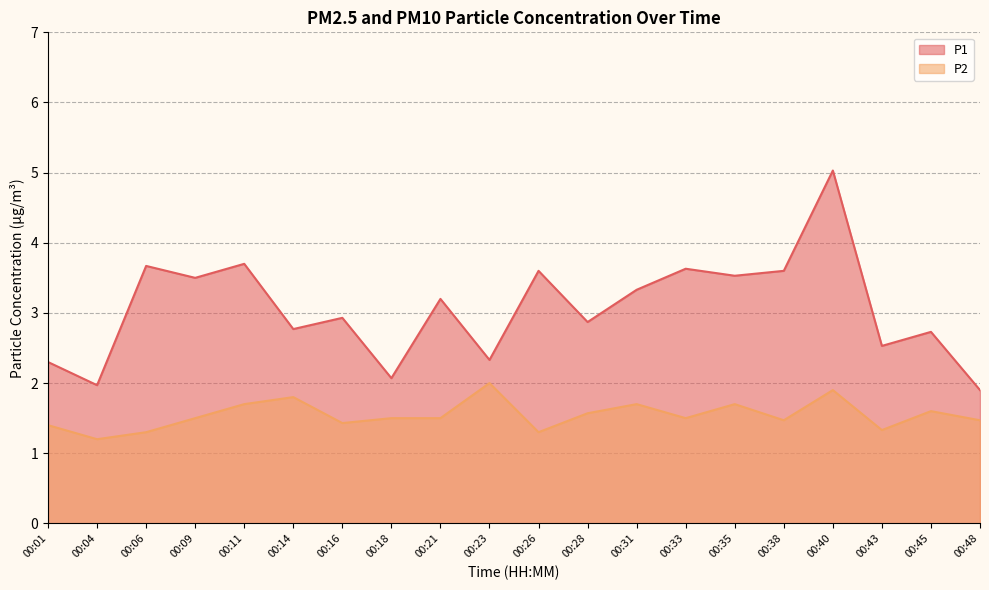

What is the difference between the maximum and minimum values in the P2 series?

0.8